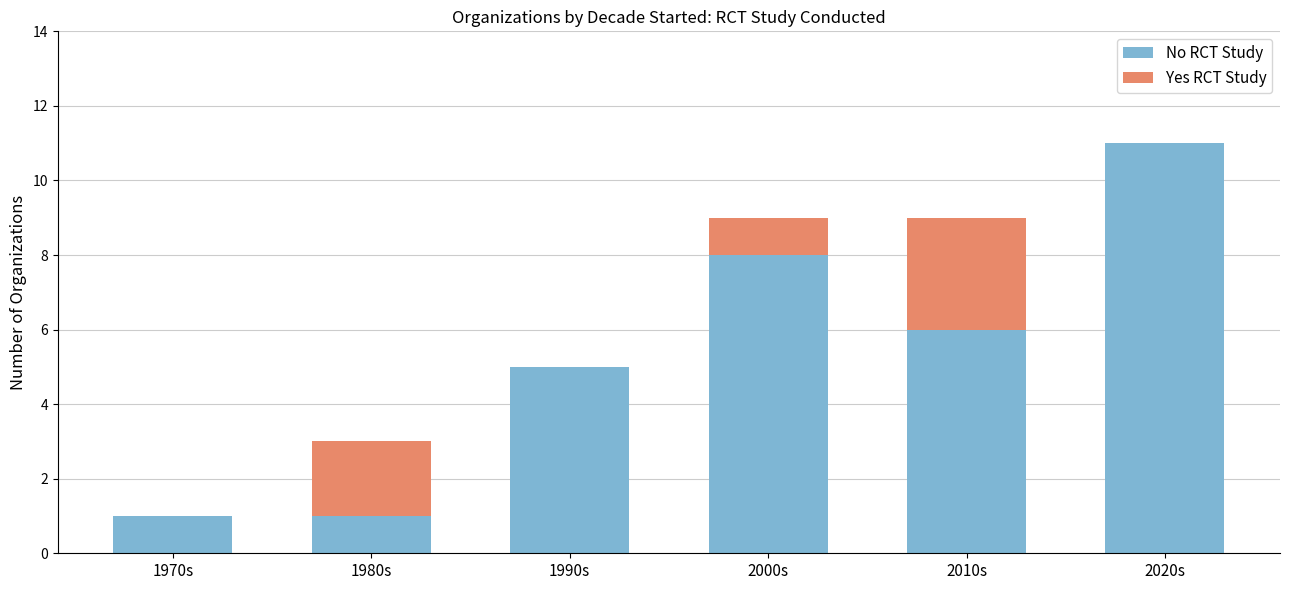

The value of No RCT Study at 1990s is 5. True or false?

True